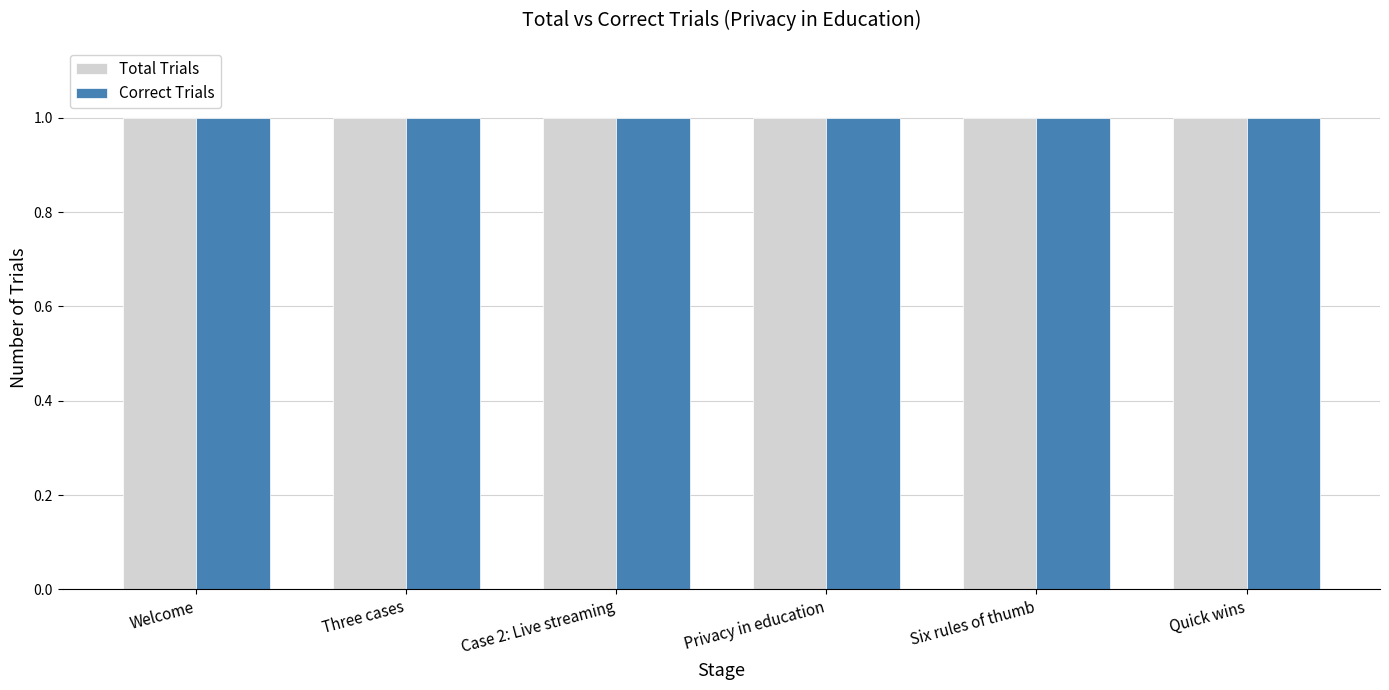

Which series has the largest total across all categories?

Total Trials